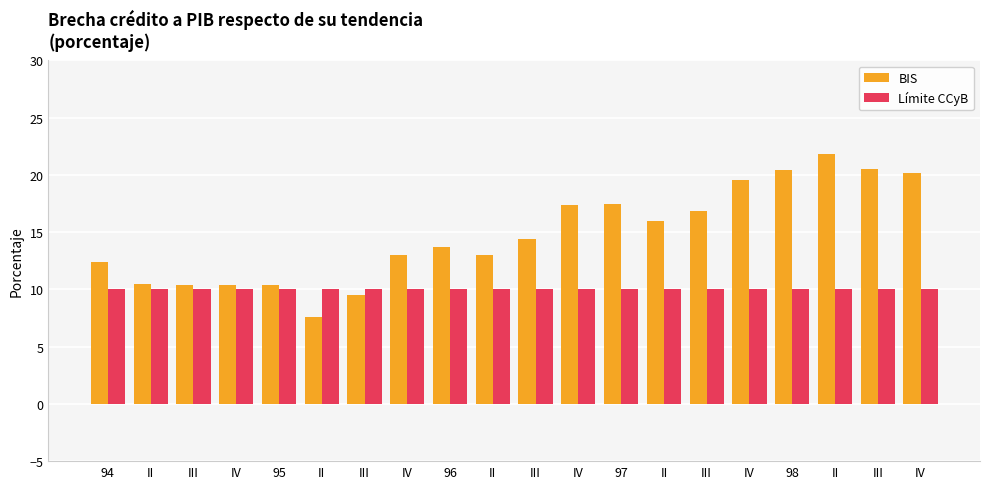

What is the label of the 9th bar from the left?

96